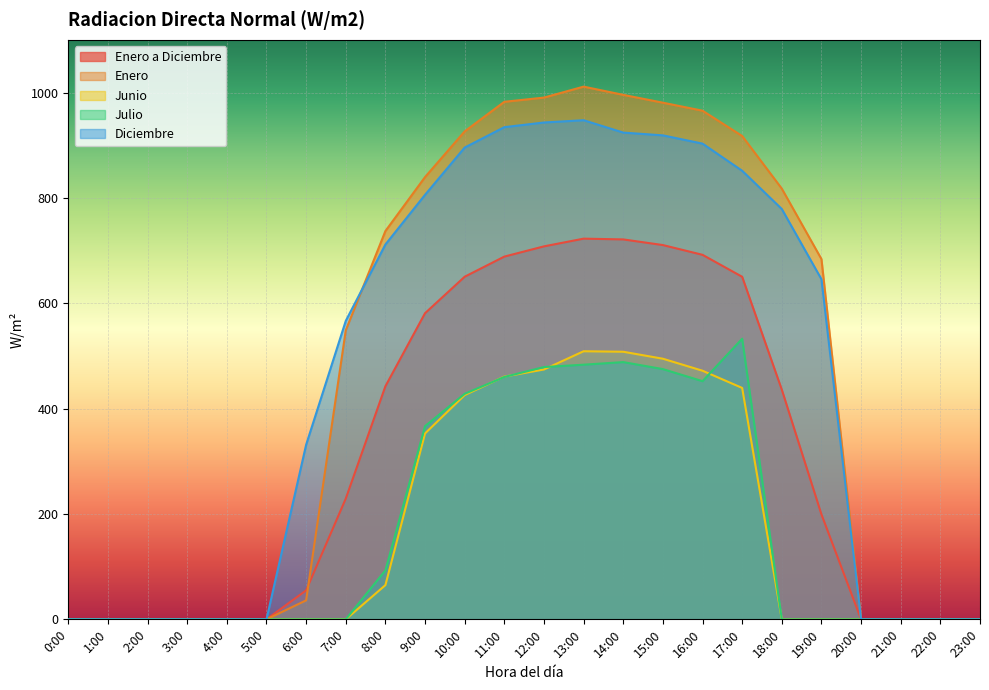

At which category does Enero a Diciembre reach its first local peak?

13:00